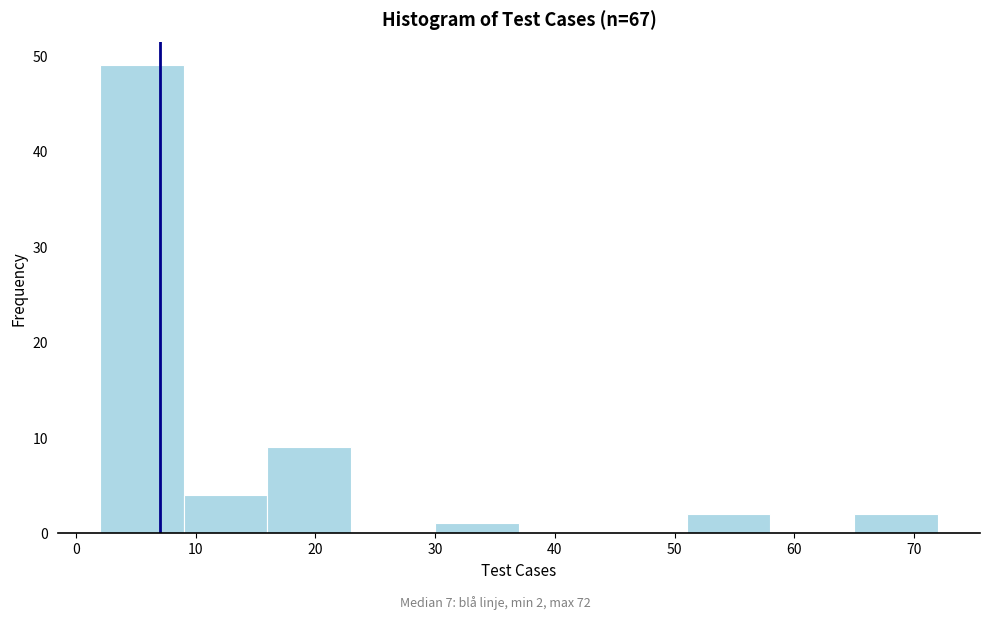

Over which range of the x-axis is the bar tallest?

2 to 9